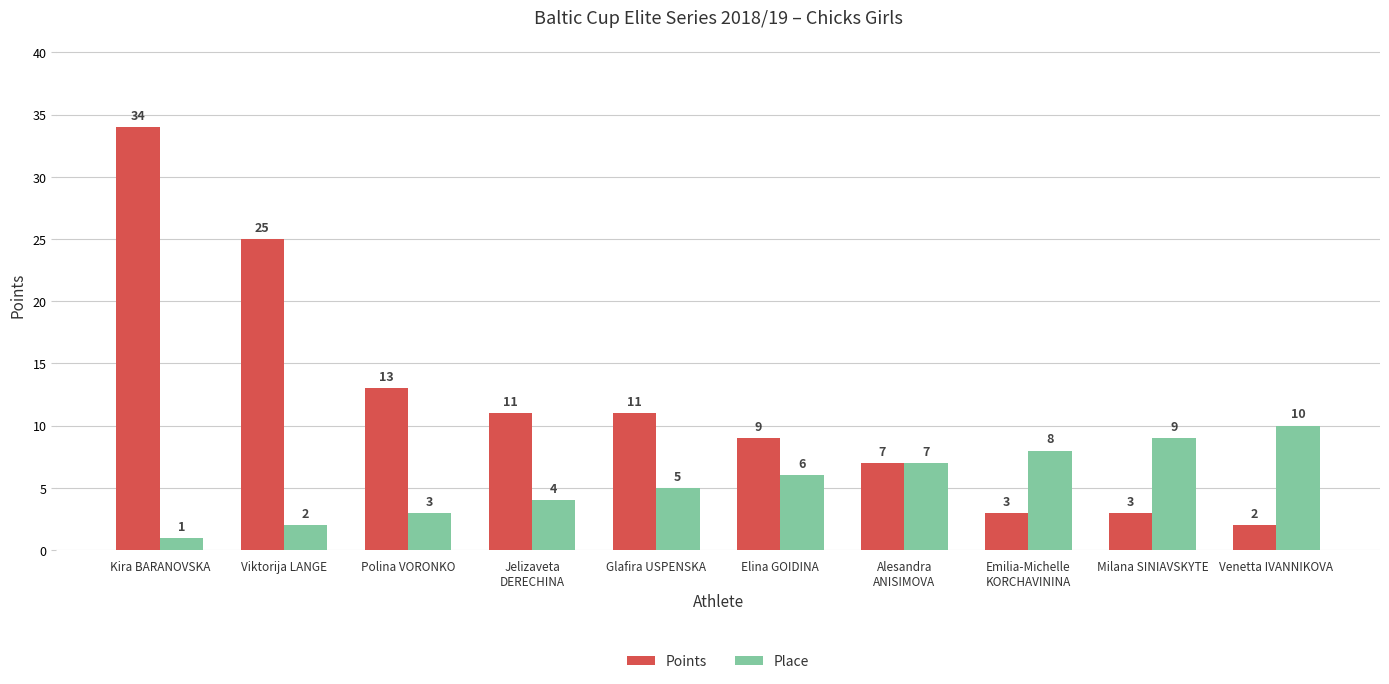

What is the difference between the Points values at Elina GOIDINA and Milana SINIAVSKYTE?

6